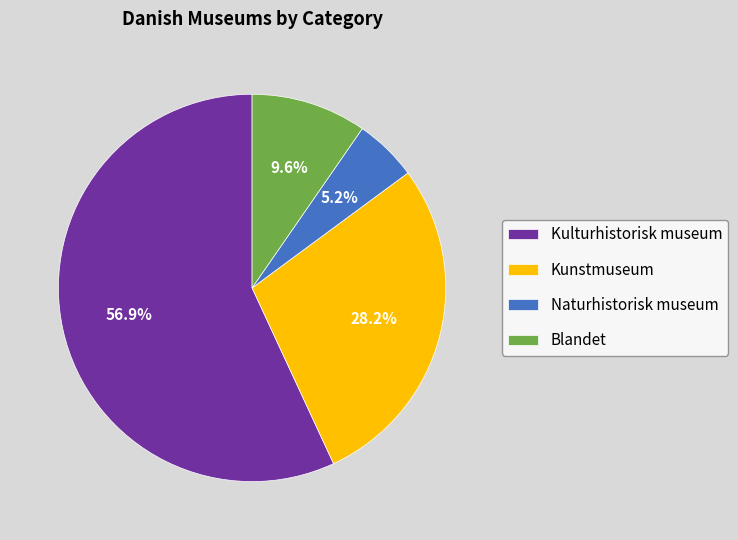

Rank the categories by value from highest to lowest.

Kulturhistorisk museum, Kunstmuseum, Blandet, Naturhistorisk museum